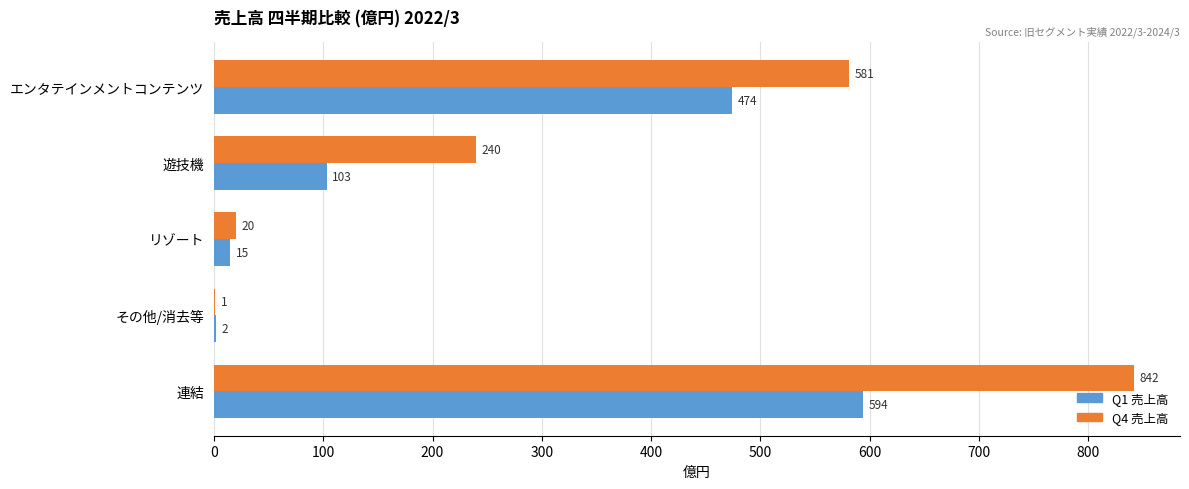

Which label corresponds to the largest value in the chart?

連結